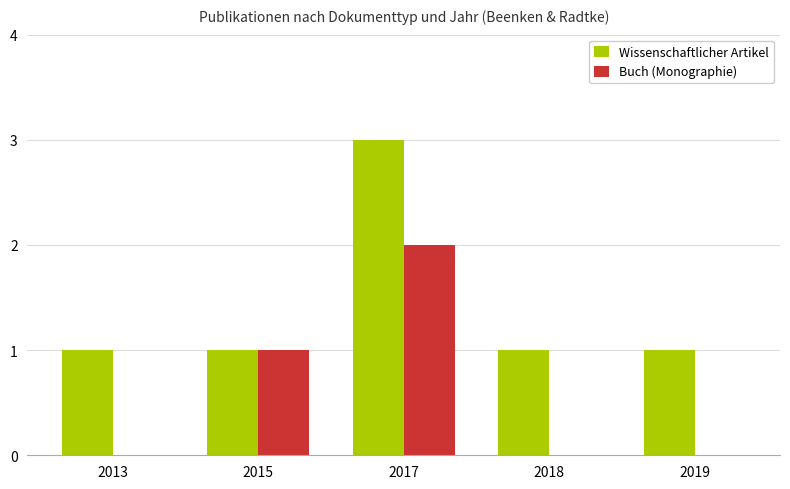

At which category does the chart reach its peak across all series?

2017